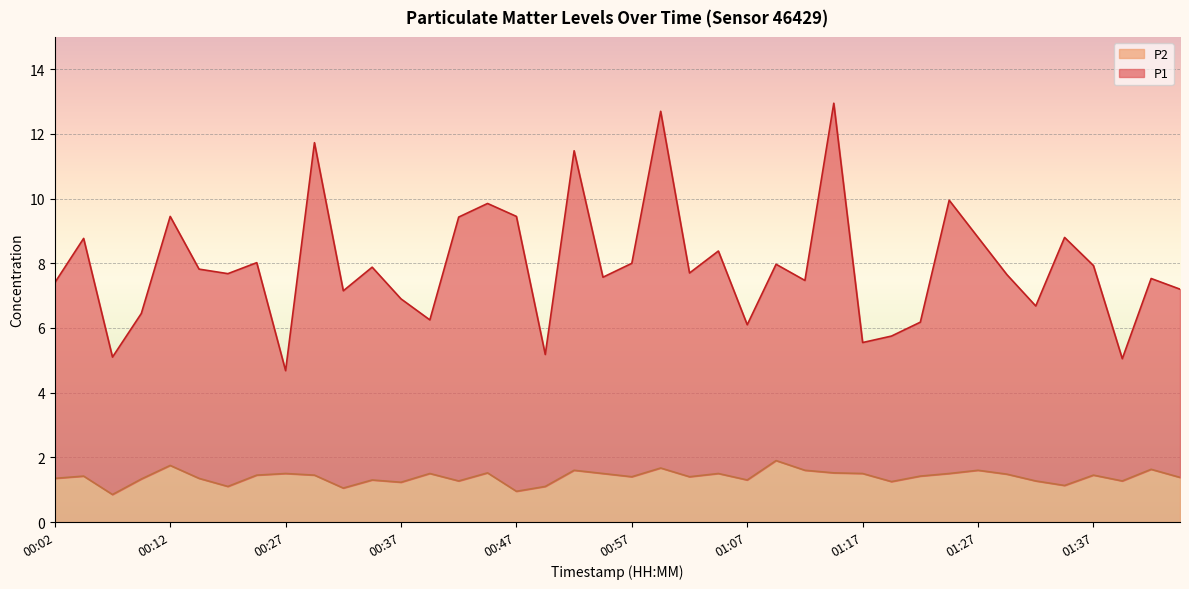

Which category has the highest value across all series?

01:14